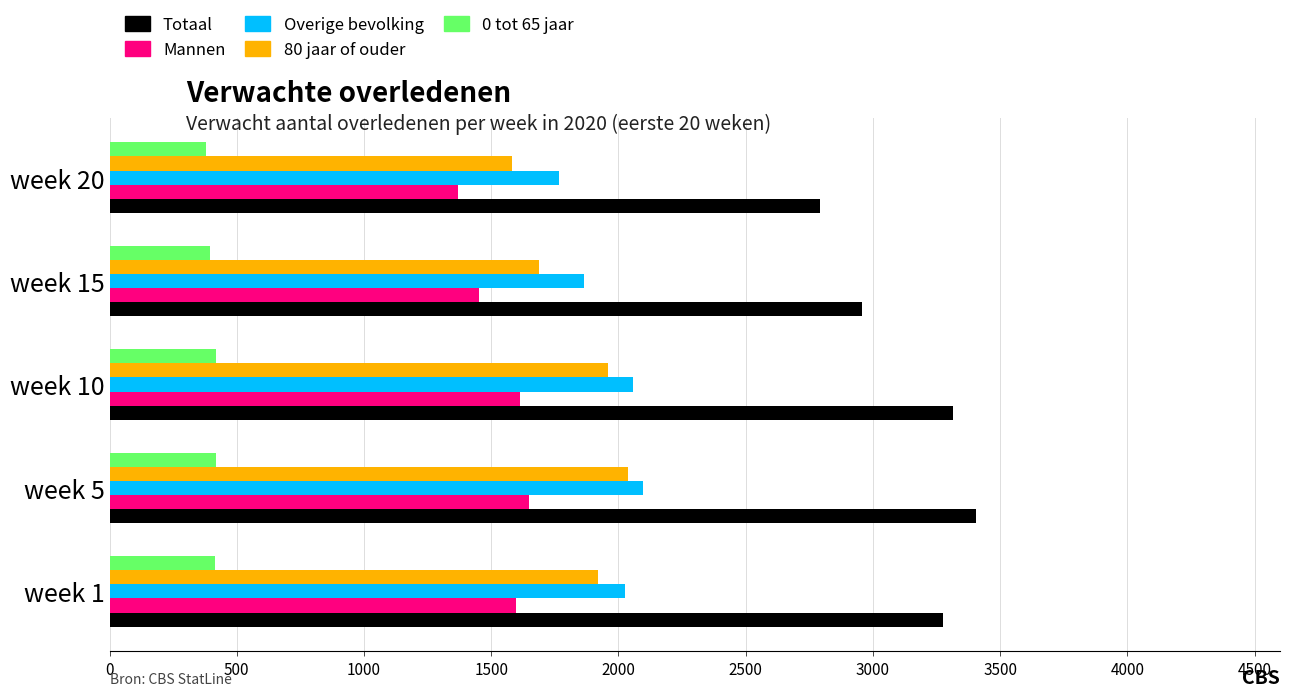

Is the value of Totaal at week 15 greater than the value of Overige bevolking at week 15?

Yes